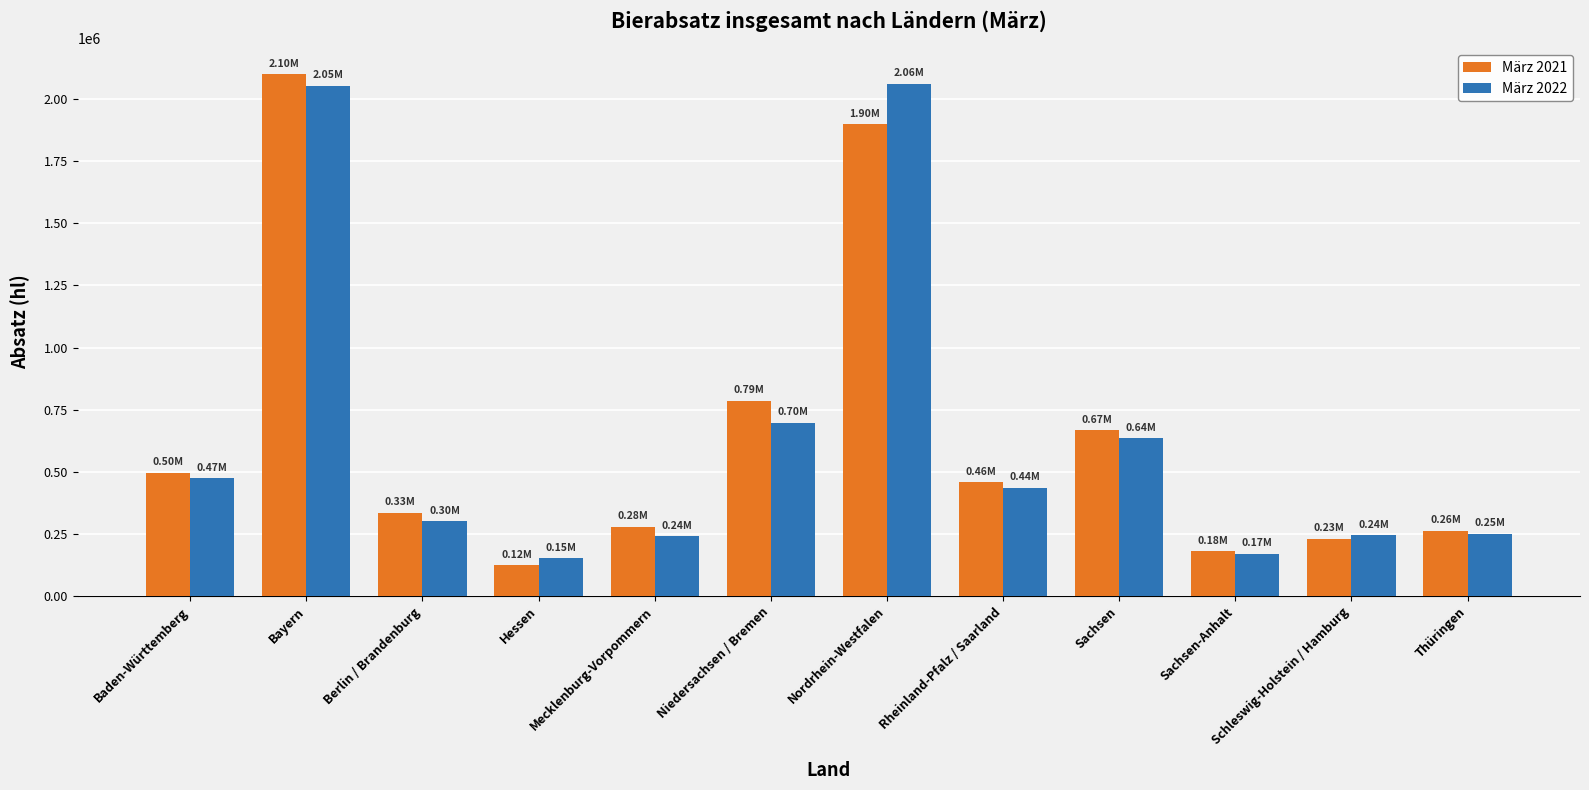

Read the März 2022 value at Hessen.

152064.3